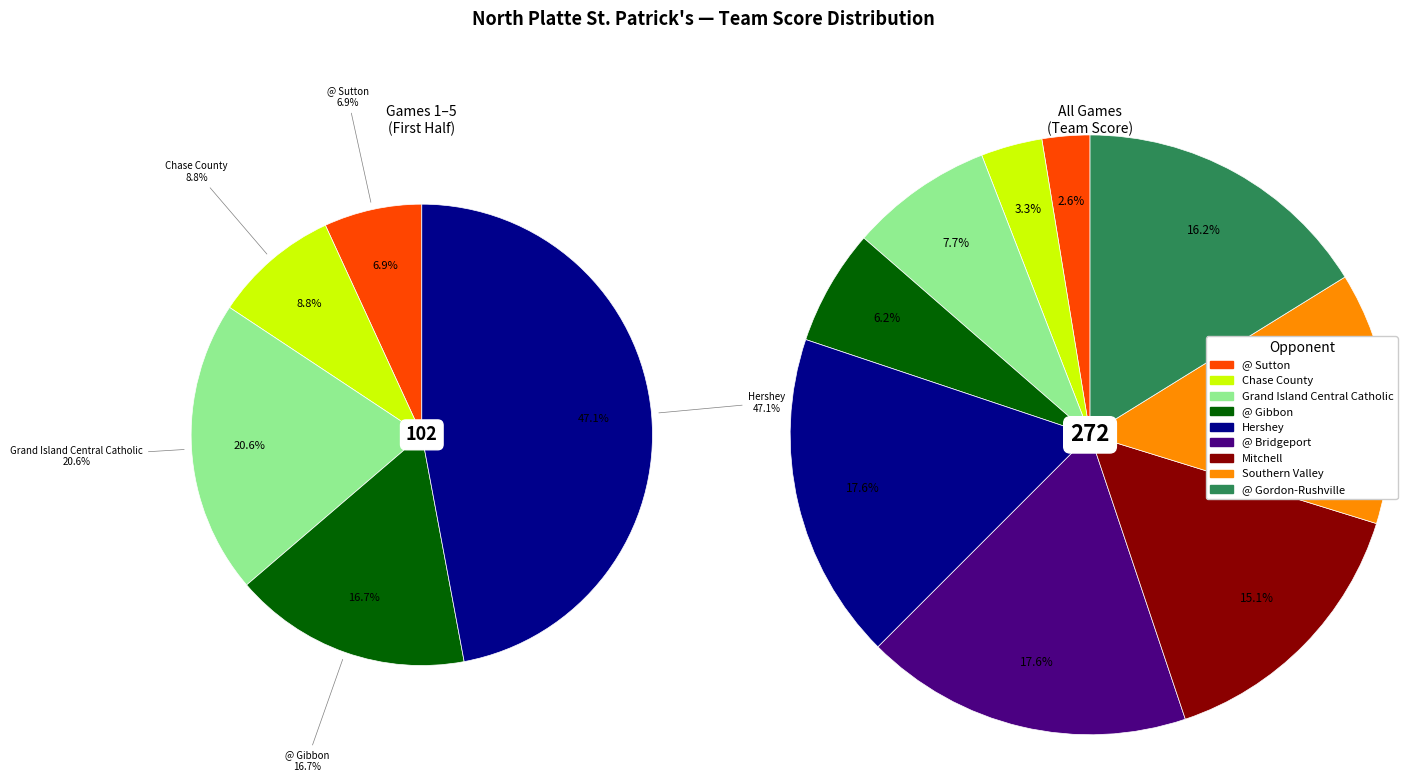

Does Mitchell represent more than half of the total?

No